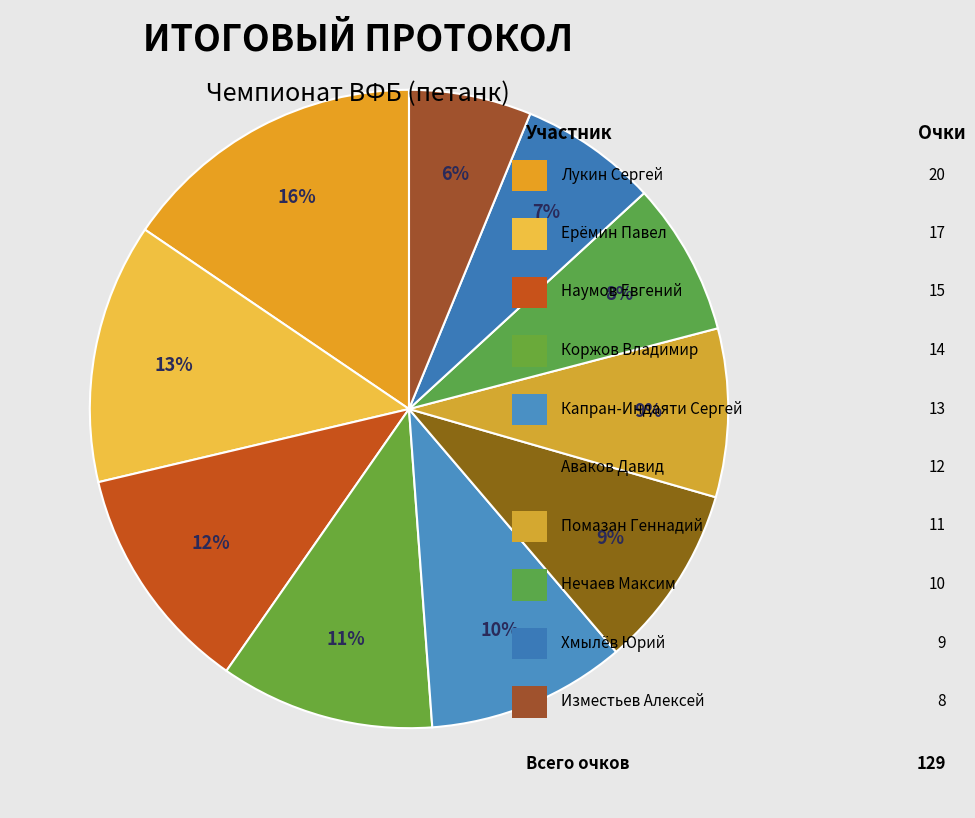

Count the number of slices in the pie.

10